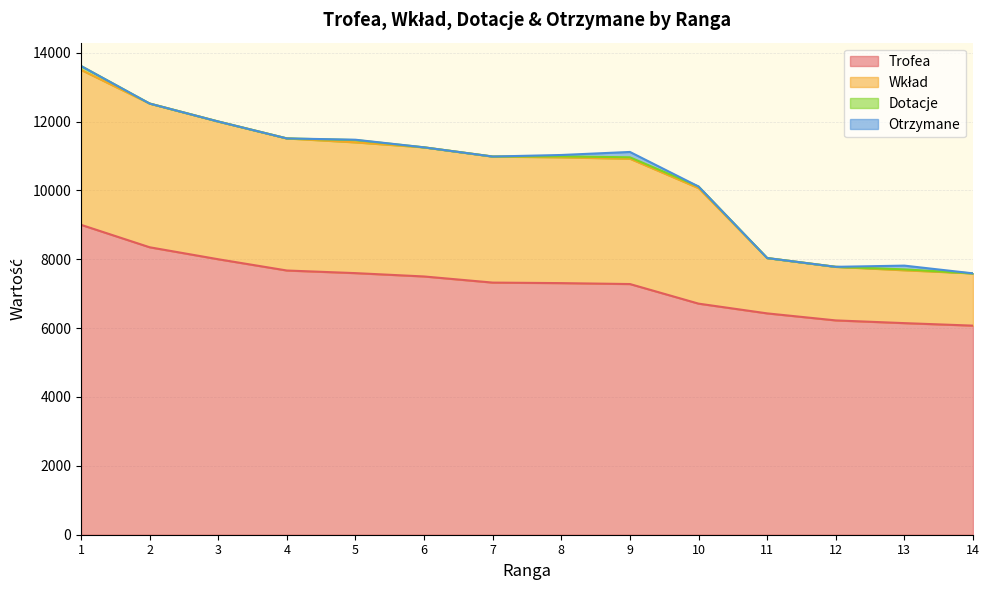

Which label corresponds to the largest value in the chart?

1